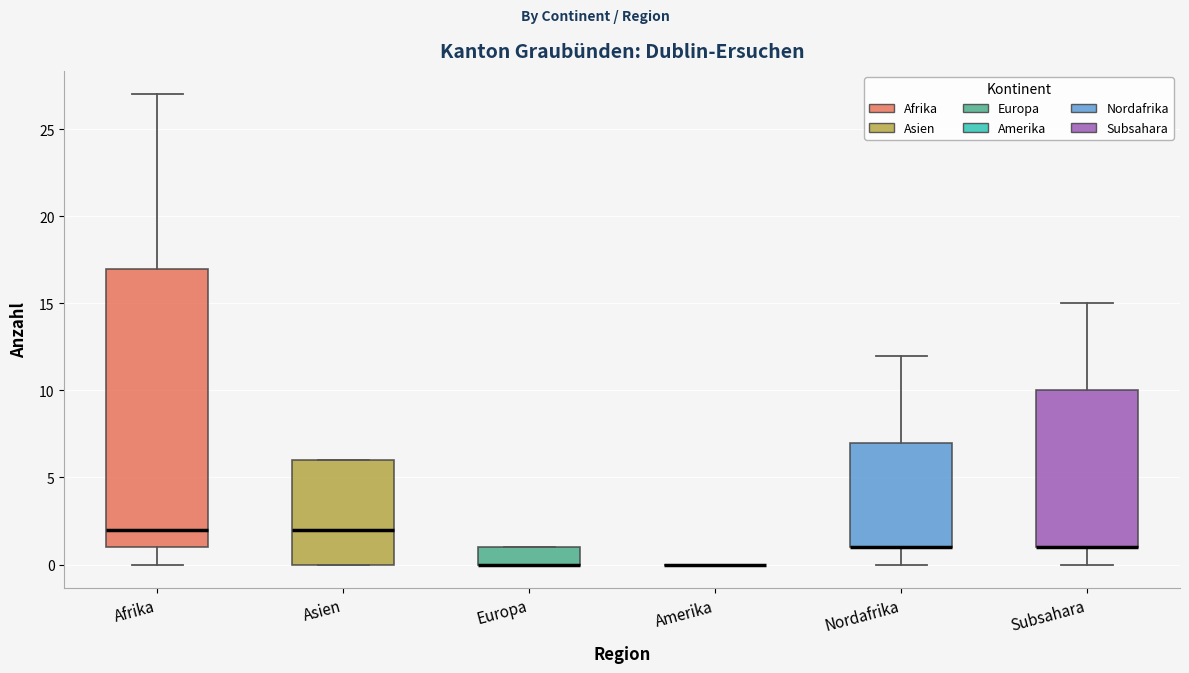

Reading left to right, transcribe this box plot: for each box, give where its median line is, the range the box spans, and where its two whiskers end, as read against the y-axis. The values are not printed on the chart, so give them approximately, as read against the axis.

Afrika: median 2, box 1 to 17, whiskers 0 to 27
Asien: median 2, box 0 to 6, whiskers 0 to 6
Europa: median 0 (drawn on the box's lower edge), box 0 to 1, whiskers 0 to 1
Amerika: box collapsed to a line at 0, whiskers 0 to 0
Nordafrika: median 1 (drawn on the box's lower edge), box 1 to 7, whiskers 0 to 12
Subsahara: median 1 (drawn on the box's lower edge), box 1 to 10, whiskers 0 to 15